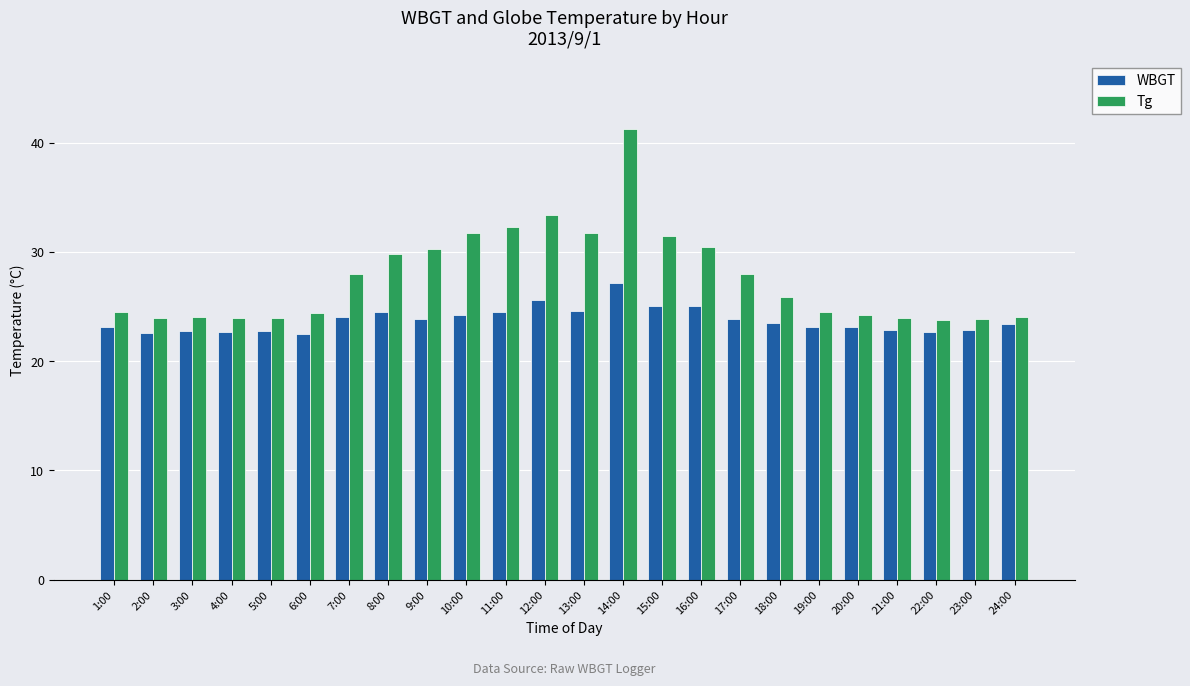

Rank the series at 15:00 from lowest to highest value.

WBGT, Tg